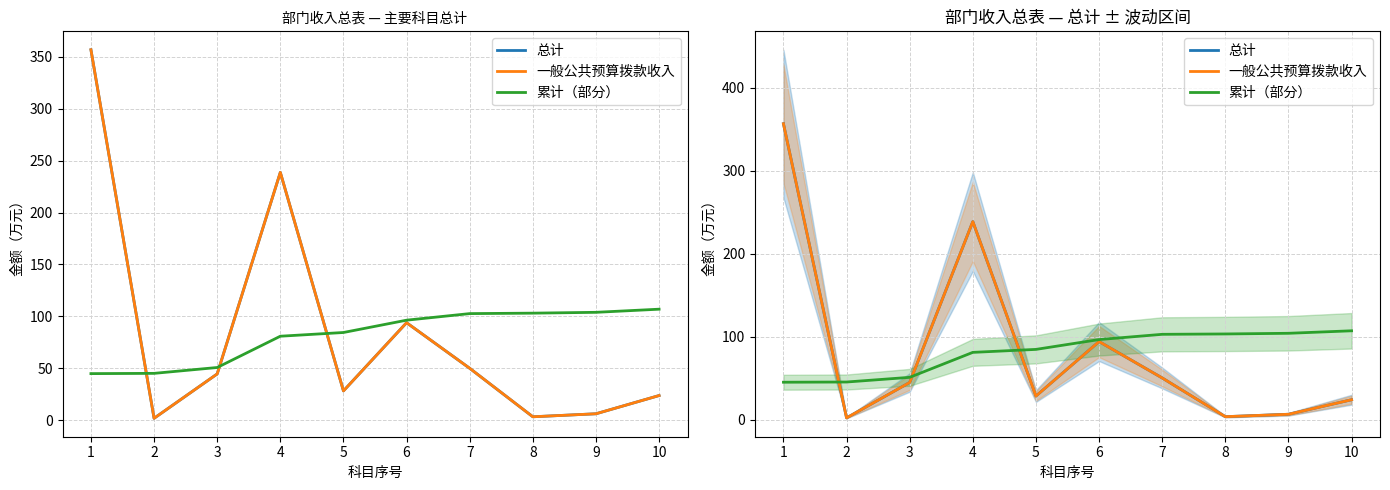

Reading left to right, list all the values displayed in this chart.

总计: 1=356.6	2=2.0	3=44.7	4=238.6	5=28.4	6=94.0	7=50.1	8=3.5	9=6.3	10=23.9
一般公共预算拨款收入: 1=356.6	2=2.0	3=44.7	4=238.6	5=28.4	6=94.0	7=50.1	8=3.5	9=6.3	10=23.9
累计（部分）: 1=45.0	2=45.2	3=50.9	4=81.0	5=84.5	6=96.4	7=102.7	8=103.2	9=104.0	10=107.0